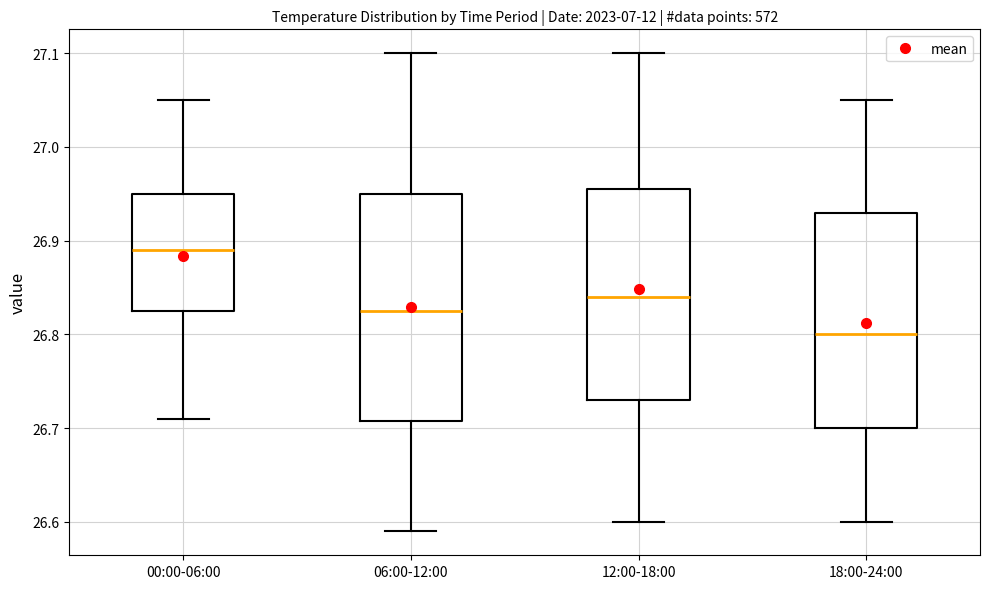

Reading left to right, transcribe this box plot: for each box, give where its median line is, the range the box spans, and where its two whiskers end, as read against the y-axis. The values are not printed on the chart, so give them approximately, as read against the axis.

00:00-06:00: median 26.89, box 26.83 to 26.95, whiskers 26.71 to 27.05
06:00-12:00: median 26.83, box 26.71 to 26.95, whiskers 26.59 to 27.10
12:00-18:00: median 26.84, box 26.73 to 26.96, whiskers 26.60 to 27.10
18:00-24:00: median 26.80, box 26.70 to 26.93, whiskers 26.60 to 27.05